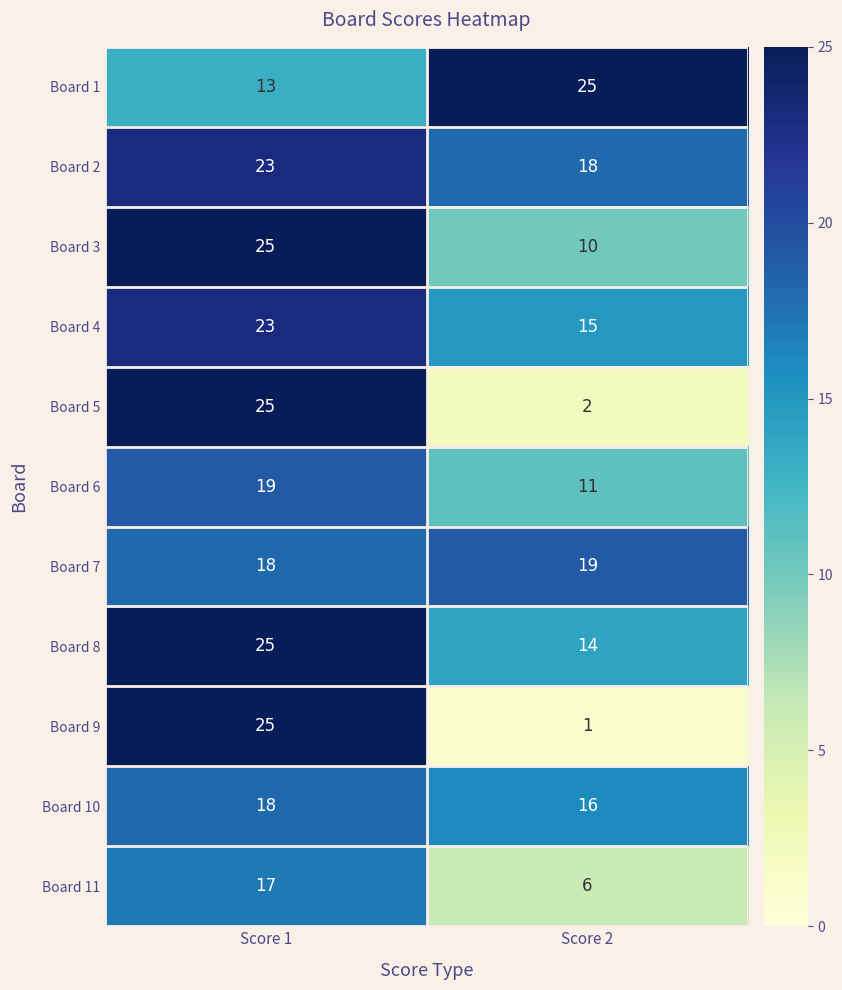

At how many categories does at least one series exceed 8?

2